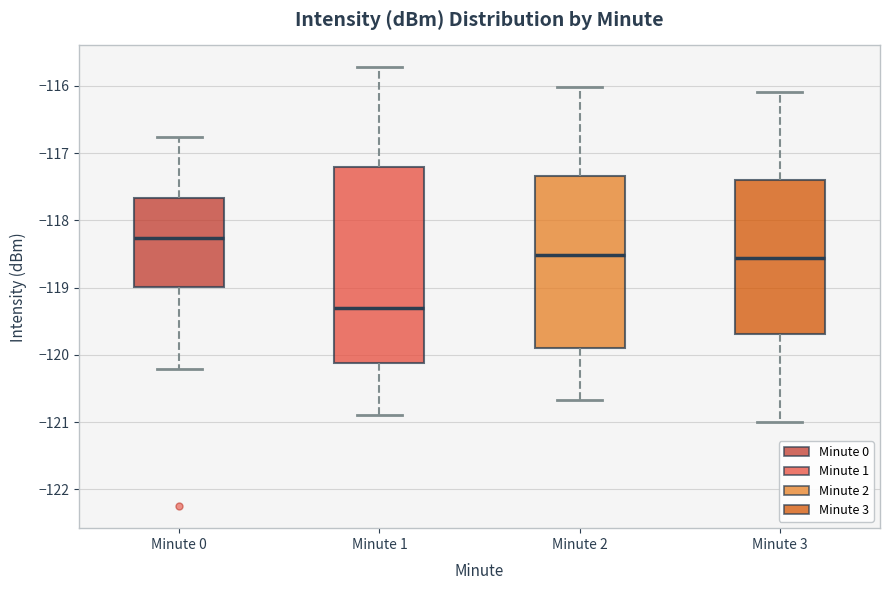

Where does the upper whisker of the box for Minute 3 end on the y-axis? The values are not printed on the chart, so give them approximately, as read against the axis.

-116.1